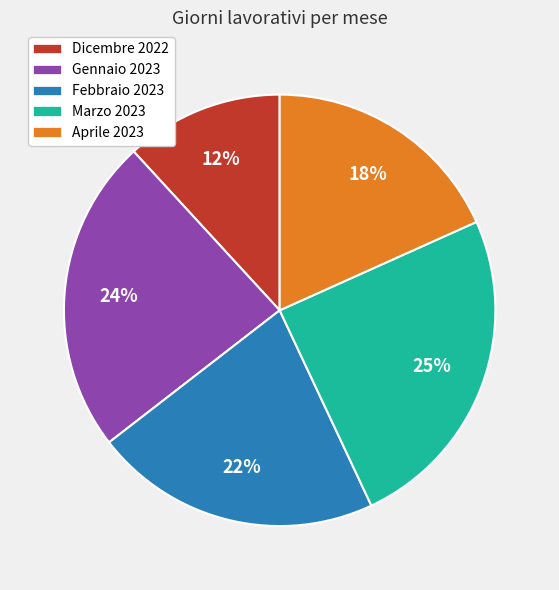

Is Dicembre 2022 the majority of the pie?

No